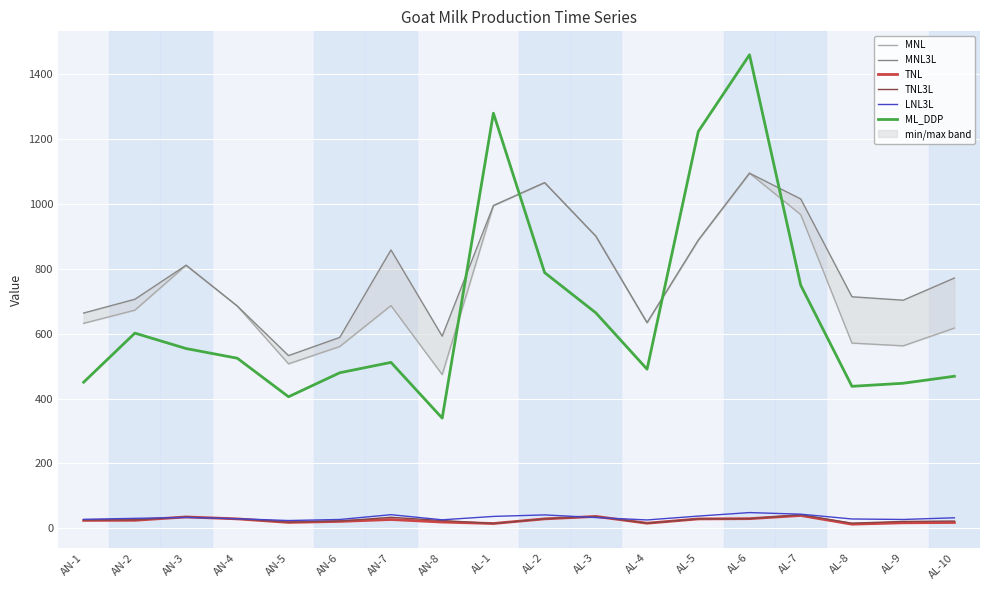

Is this an area chart (filled region under the line)?

No